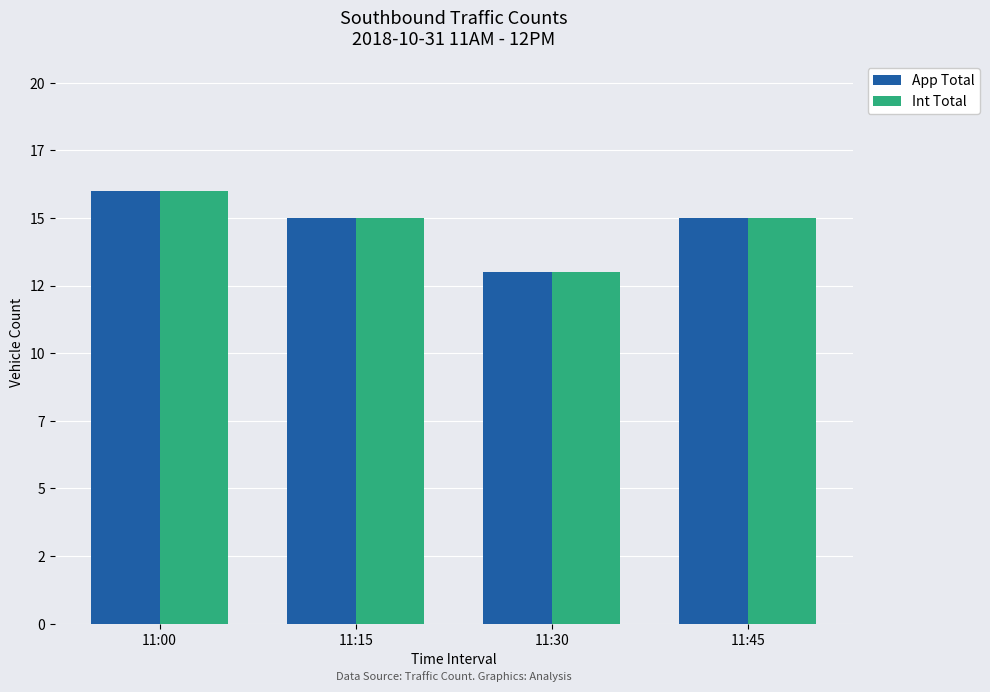

What is the sum of all Int Total values?

59